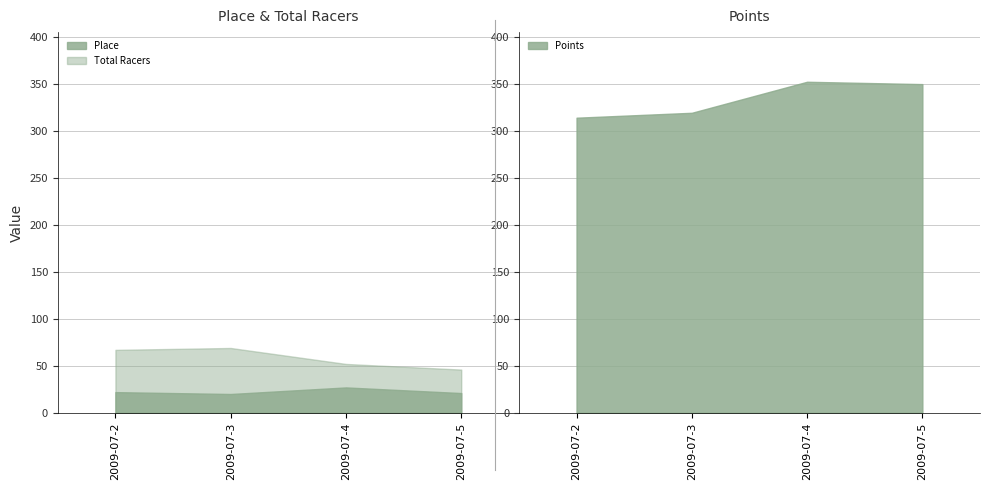

What are all the series names shown in the legend?

Place, Total Racers, Points